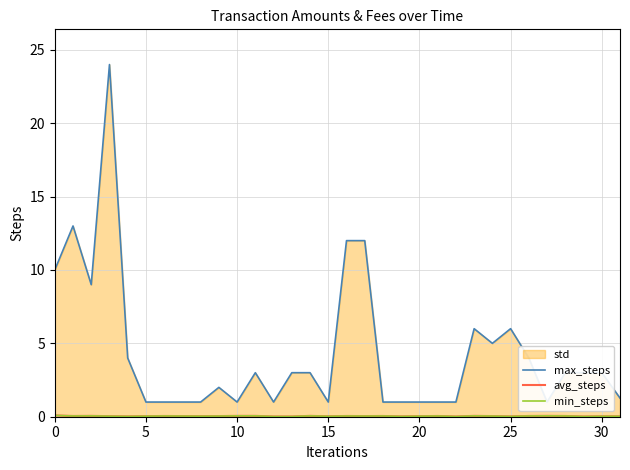

Which series has the largest range (max minus min)?

max_steps